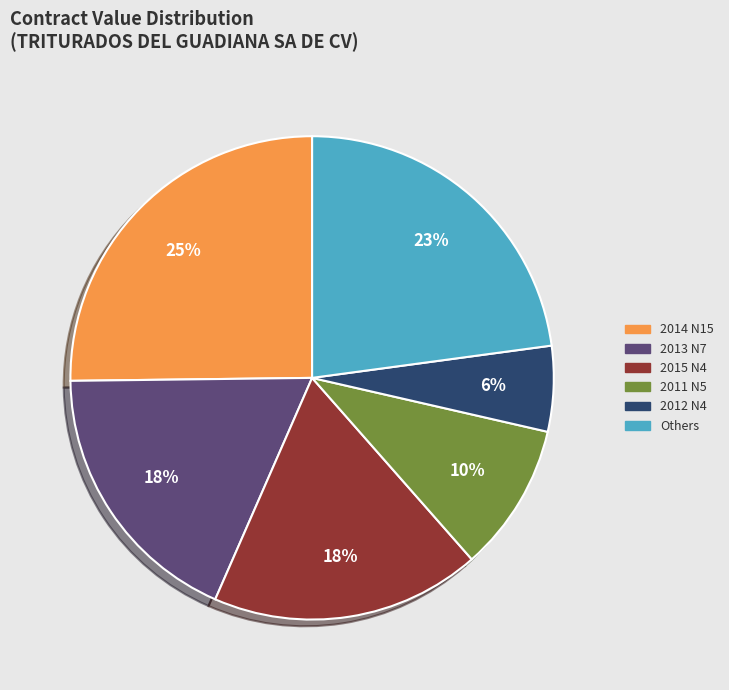

To the nearest percent, what is the average slice percentage?

17%